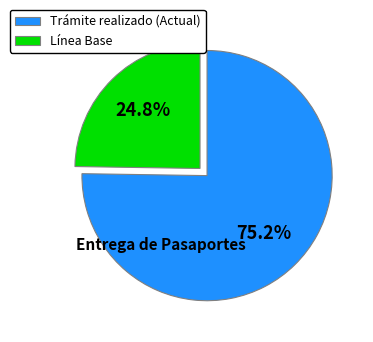

Which has a higher value, Trámite realizado or Línea Base?

Trámite realizado